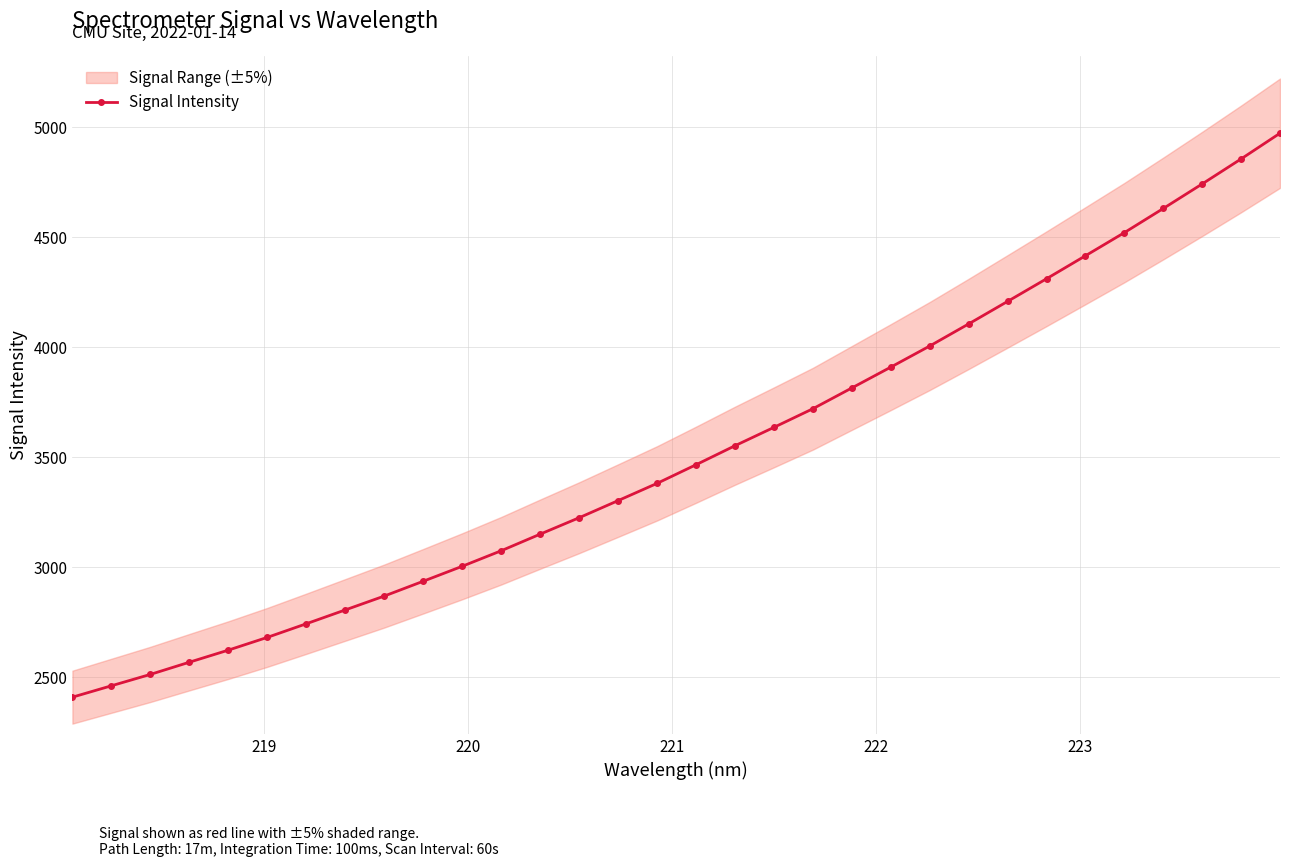

Reading left to right, what are all the values shown in this chart?

2408.4	2460.2	2512.0	2567.5	2622.4	2680.5	2742.4	2805.4	2868.5	2935.9	3003.9	3074.5	3150.1	3224.7	3302.6	3381.0	3465.8	3552.2	3635.8	3720.5	3815.0	3909.7	4005.8	4106.2	4208.7	4311.6	4416.3	4521.5	4631.3	4742.9	4856.7	4973.7